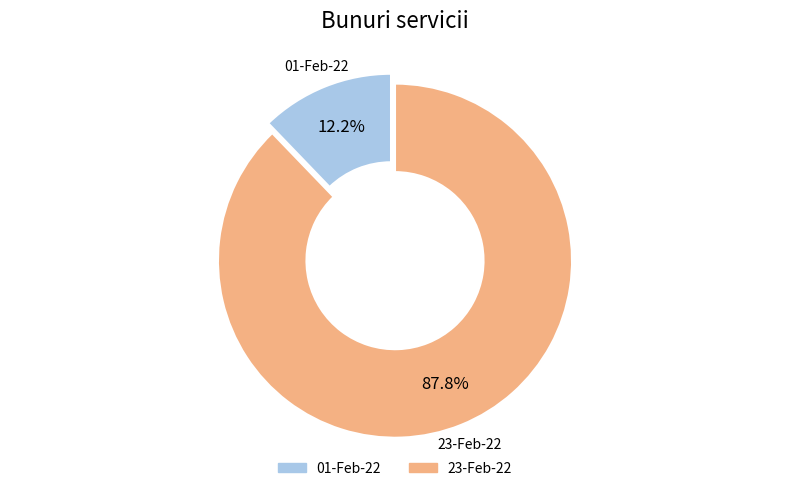

What portion of the pie excludes 23-Feb-22?

12.2%